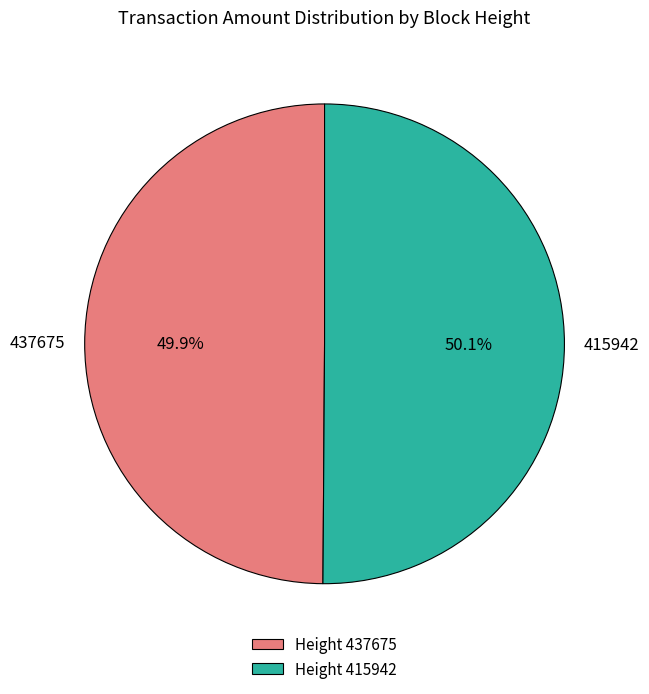

Count the number of slices in the pie.

2